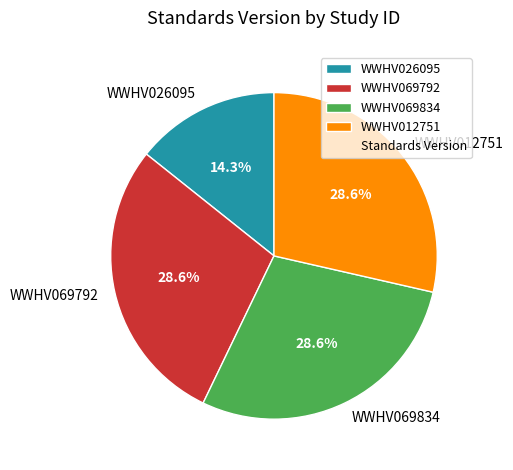

Count the number of slices in the pie.

4